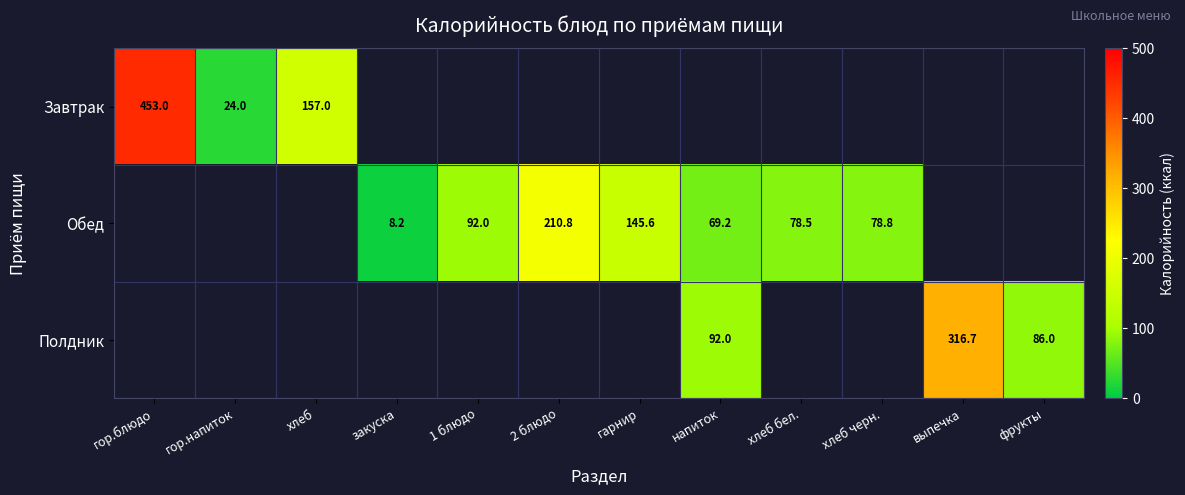

Where does the Обед series first go above 78?

1 блюдо